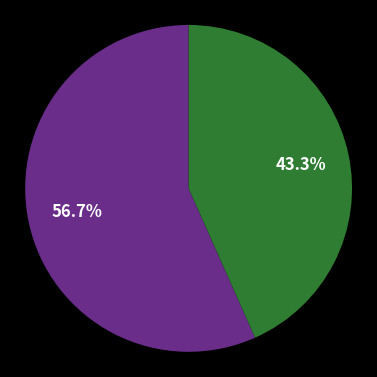

To the nearest percent, what is the average slice percentage?

50%